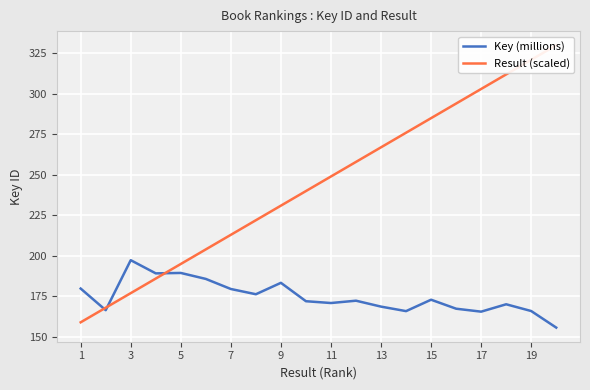

Count the number of categories in the chart.

20